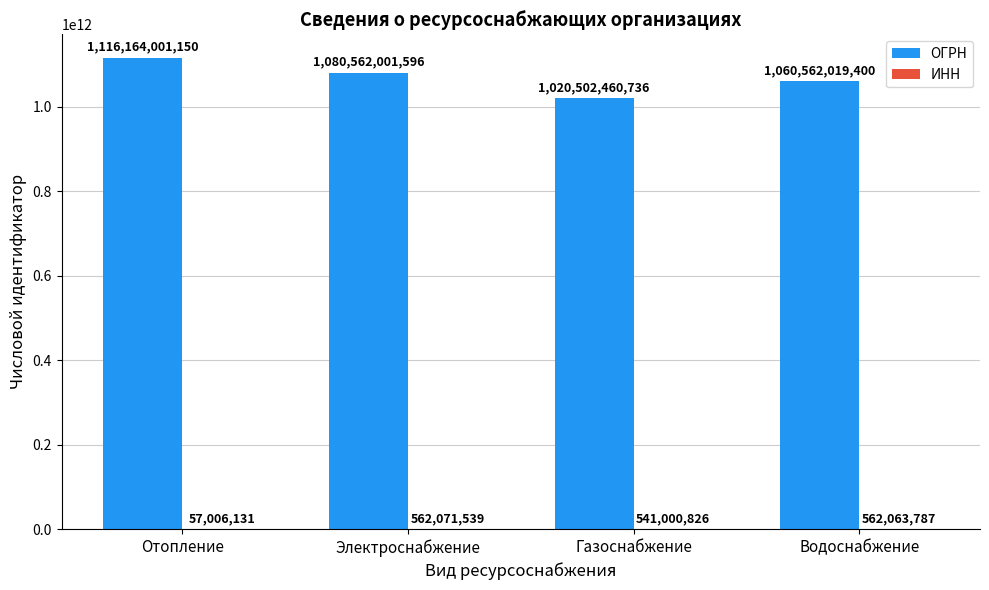

Which series has the largest total across all categories?

ОГРН